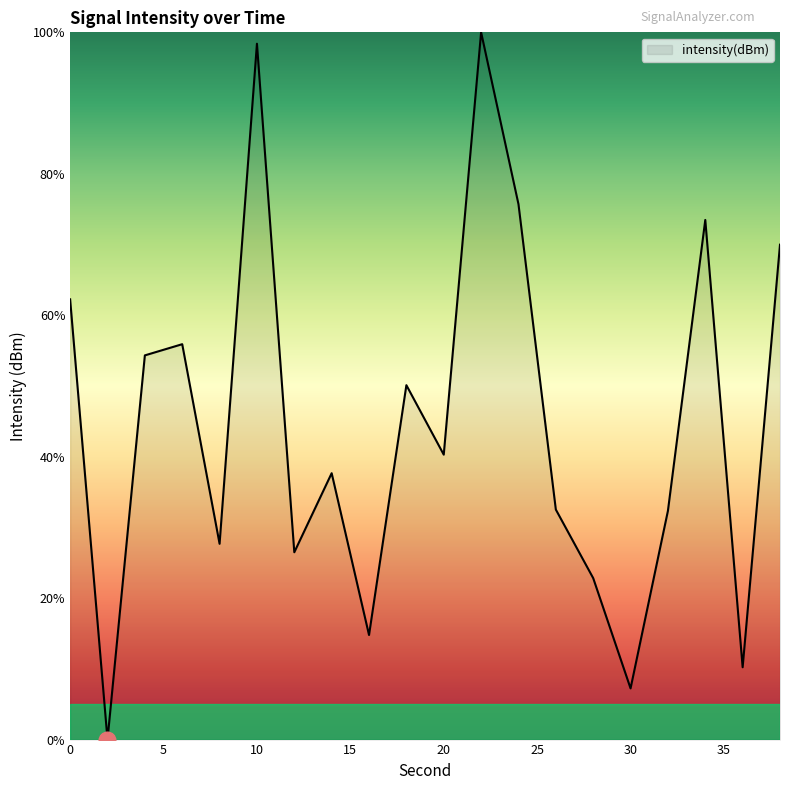

How many interior local valleys (lower than both neighbors) does the data have?

7